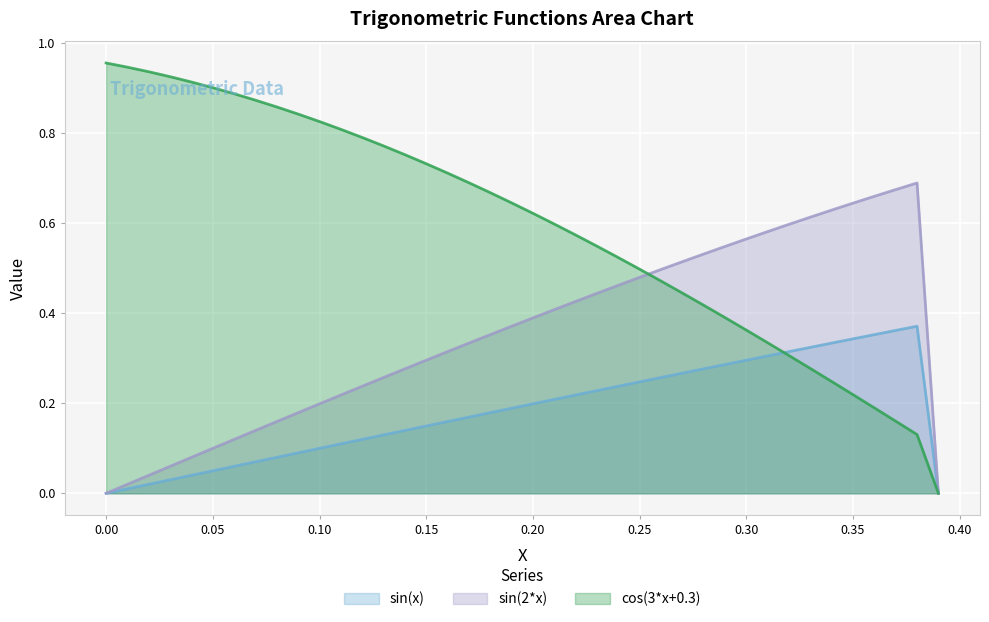

What is the maximum value shown in the chart?

1.0